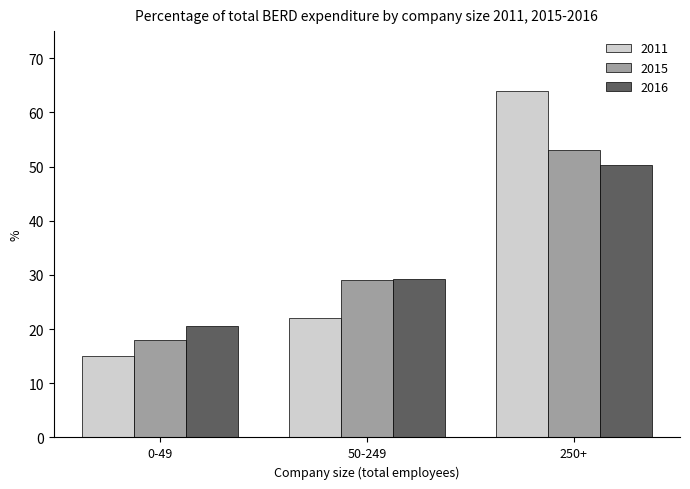

What position from the left is 250+?

3